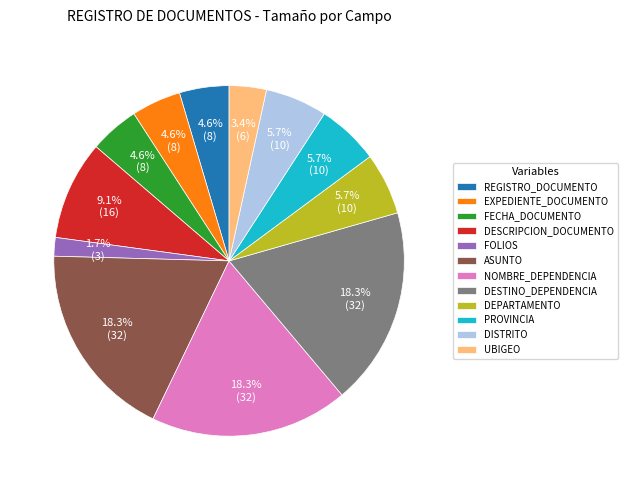

What is the smallest slice in the pie chart?

FOLIOS